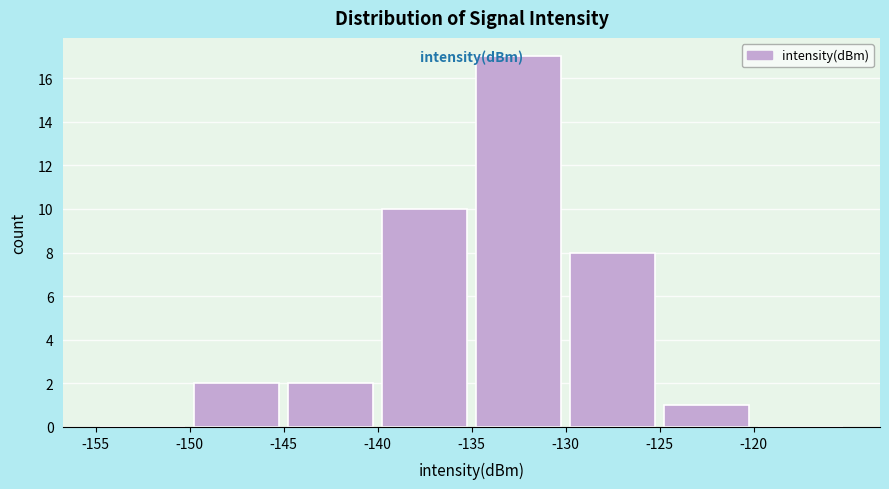

Reading left to right, list every bar in this chart as the range it spans on the x-axis followed by its height. The values are not printed on the chart, so give them approximately, as read against the axis.

-155 to -150: 0
-150 to -145: 2
-145 to -140: 2
-140 to -135: 10
-135 to -130: 17
-130 to -125: 8
-125 to -120: 1
-120 to -115: 0